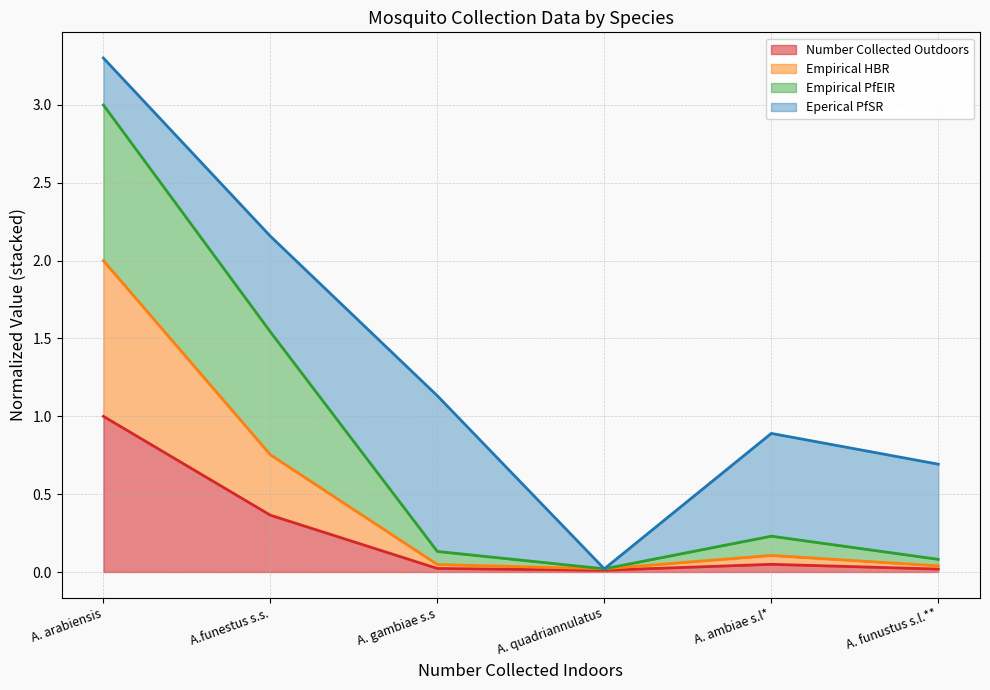

At which label does Number Collected Outdoors reach its peak?

A. arabiensis